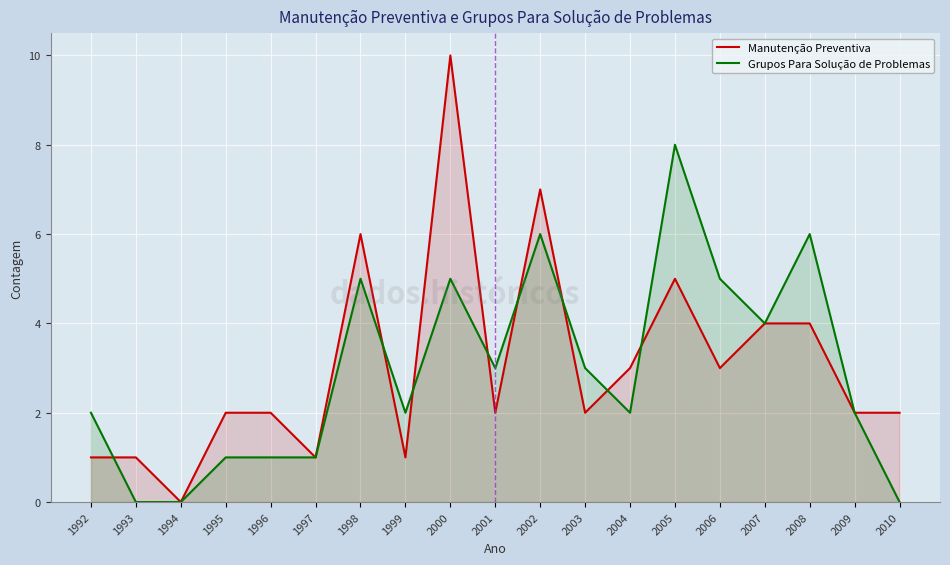

At which category does Grupos Para Solução de Problemas reach its first local valley?

1999